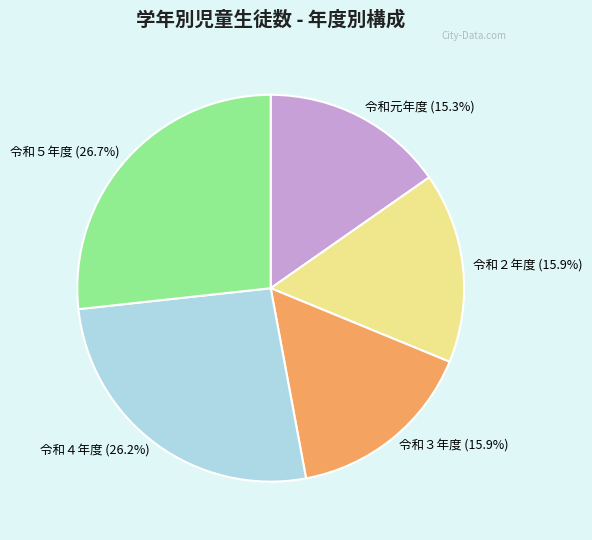

Is there any slice that represents more than half of the pie?

No